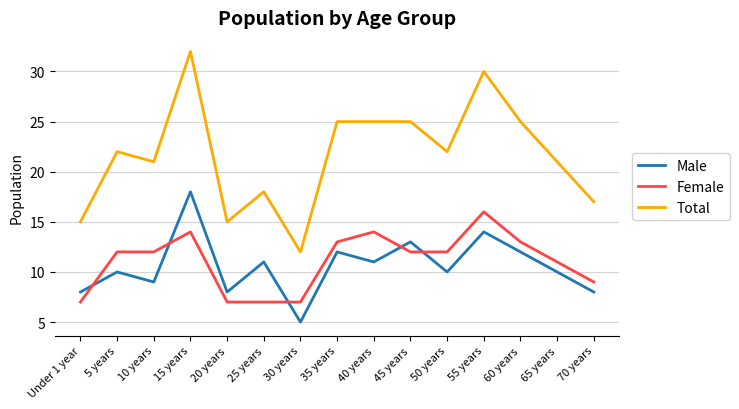

Is the value of Female at 35 years greater than the value of Total at 35 years?

No